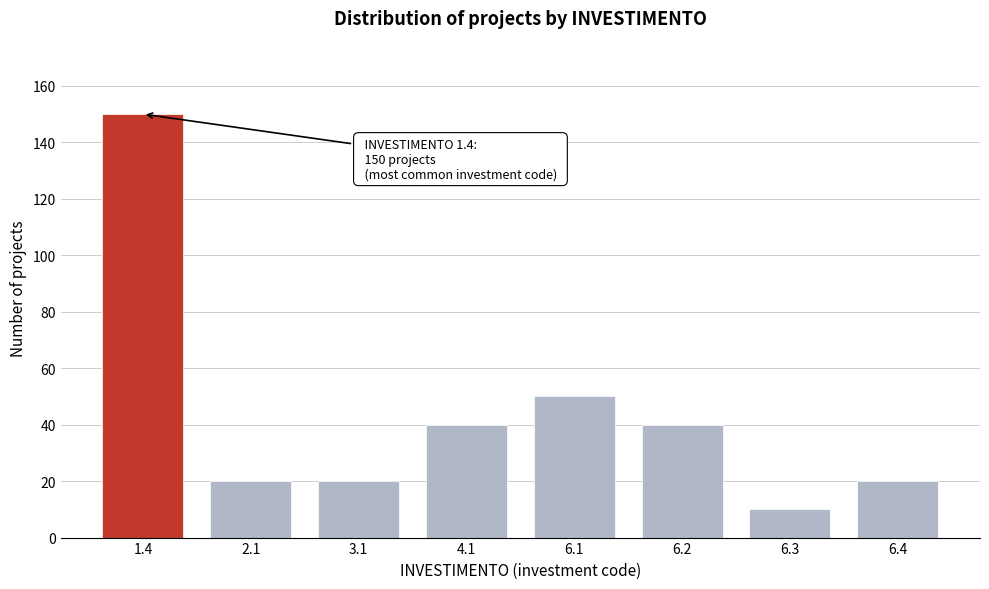

Reading left to right, extract all data points from this chart.

1.4=150	2.1=20	3.1=20	4.1=40	6.1=50	6.2=40	6.3=10	6.4=20